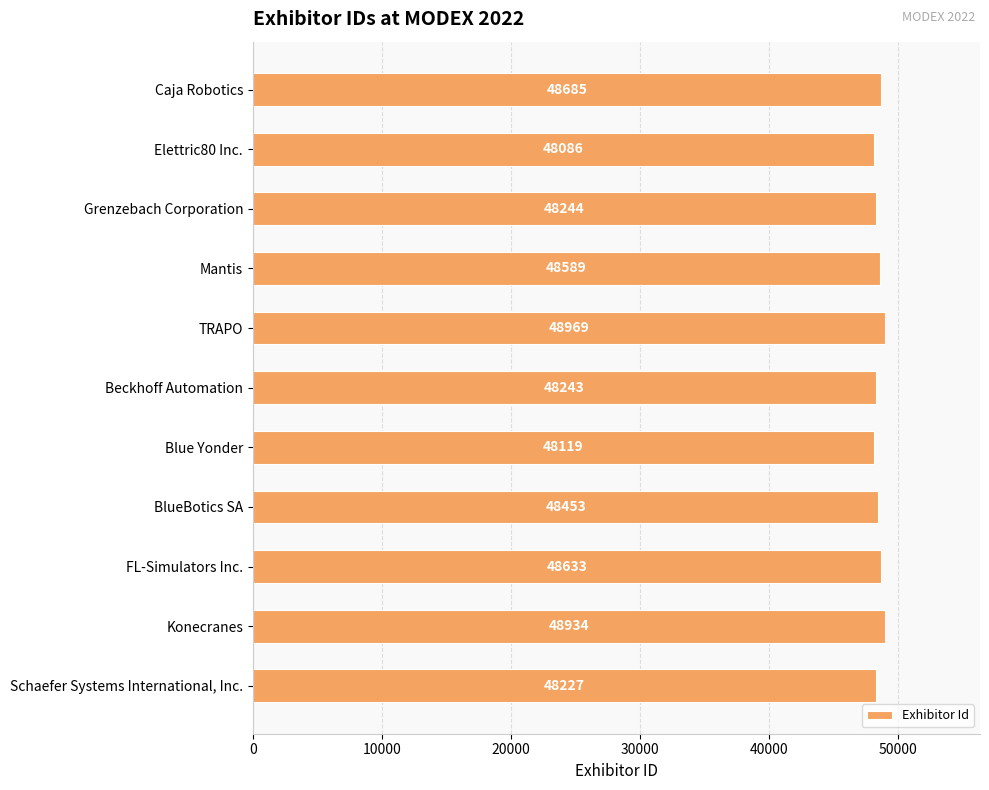

How many bars are there in total?

11